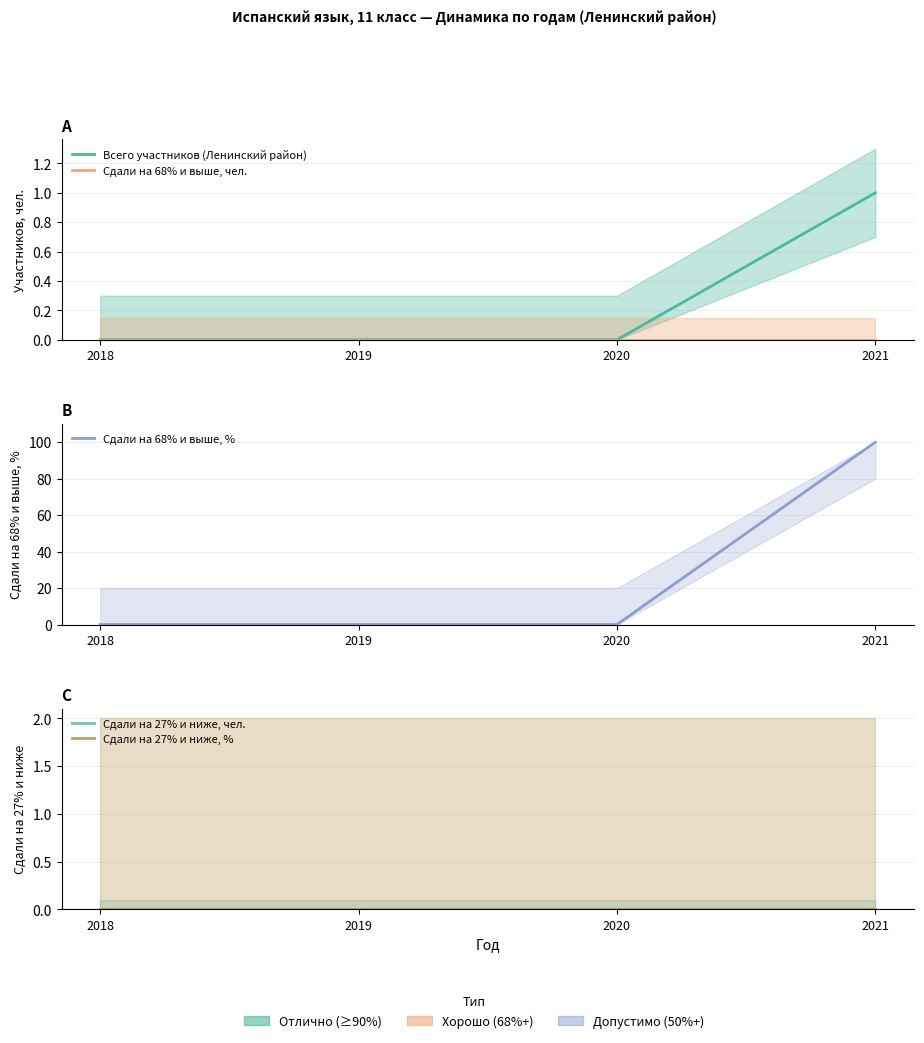

Does the chart display data point markers on the line(s)?

No